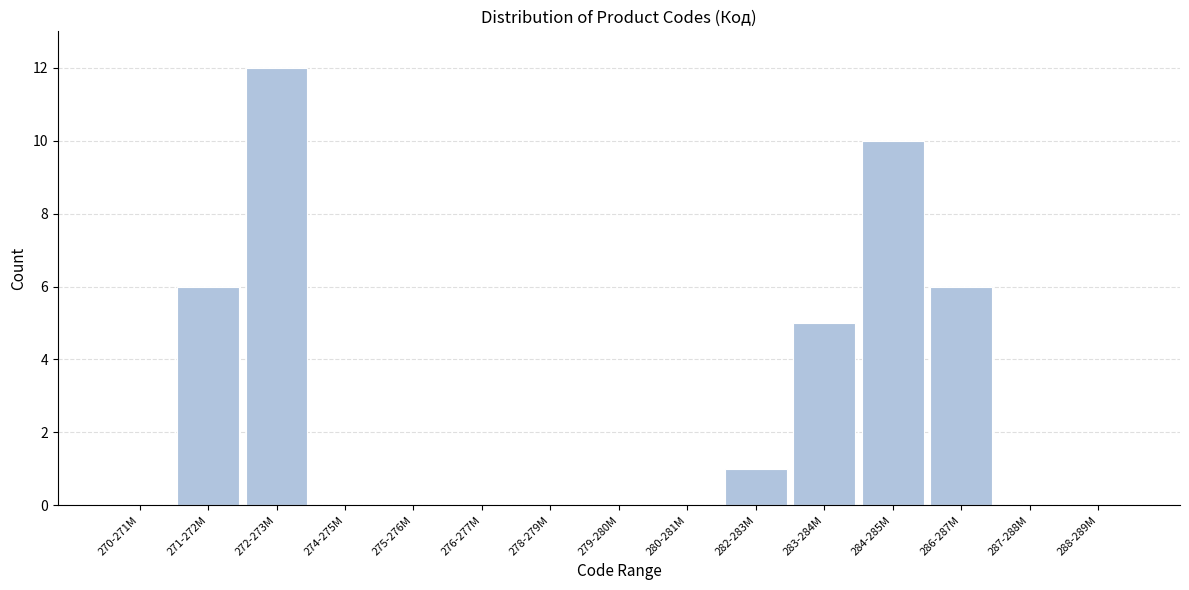

Reading left to right, list all the values displayed in this chart.

270-271M=0	271-272M=6	272-273M=12	274-275M=0	275-276M=0	276-277M=0	278-279M=0	279-280M=0	280-281M=0	282-283M=1	283-284M=5	284-285M=10	286-287M=6	287-288M=0	288-289M=0